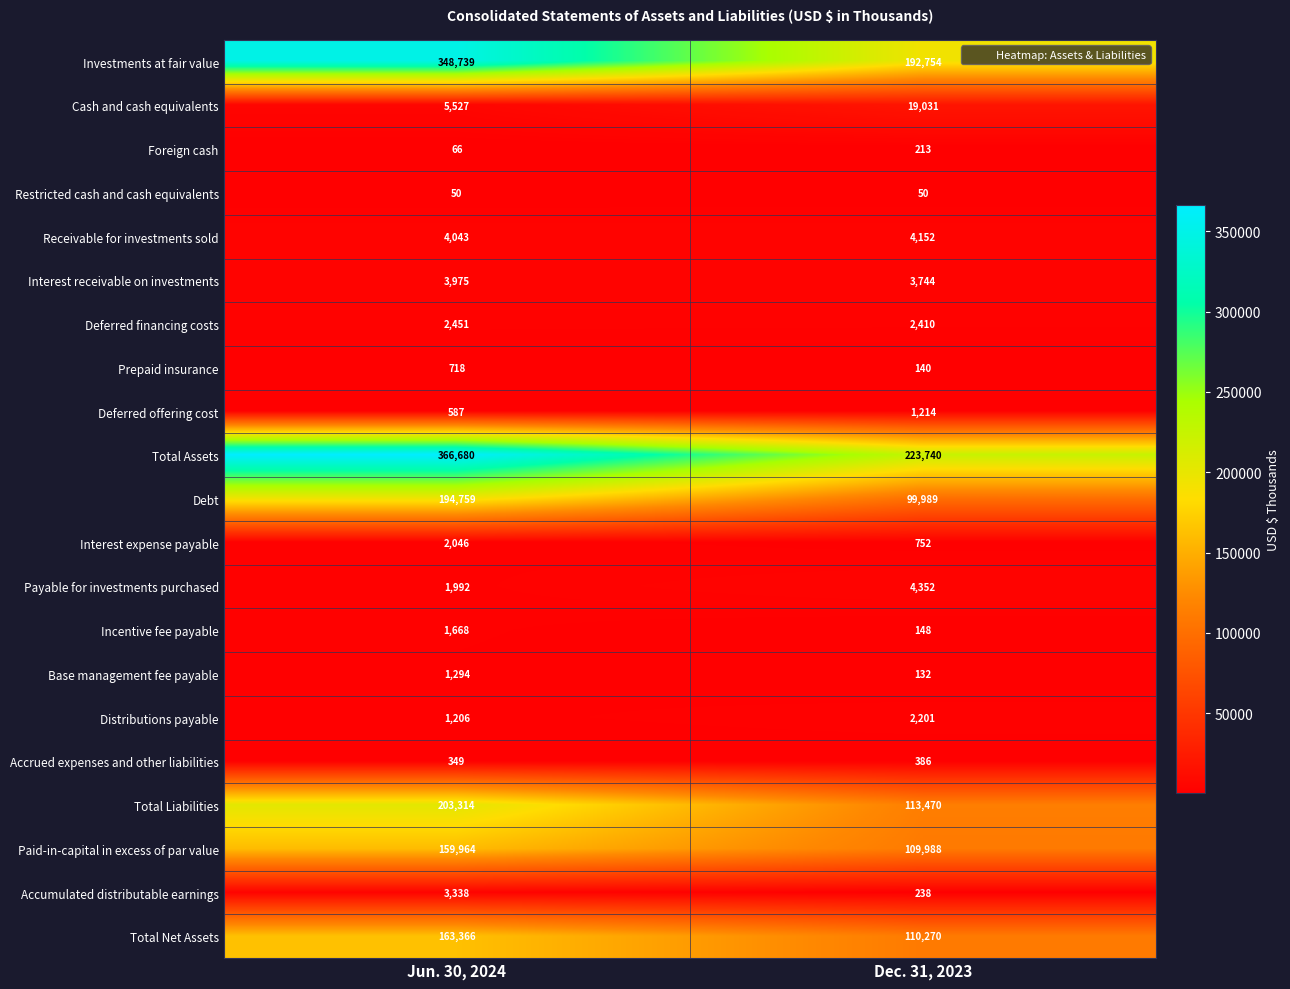

Count the number of categories in the chart.

2